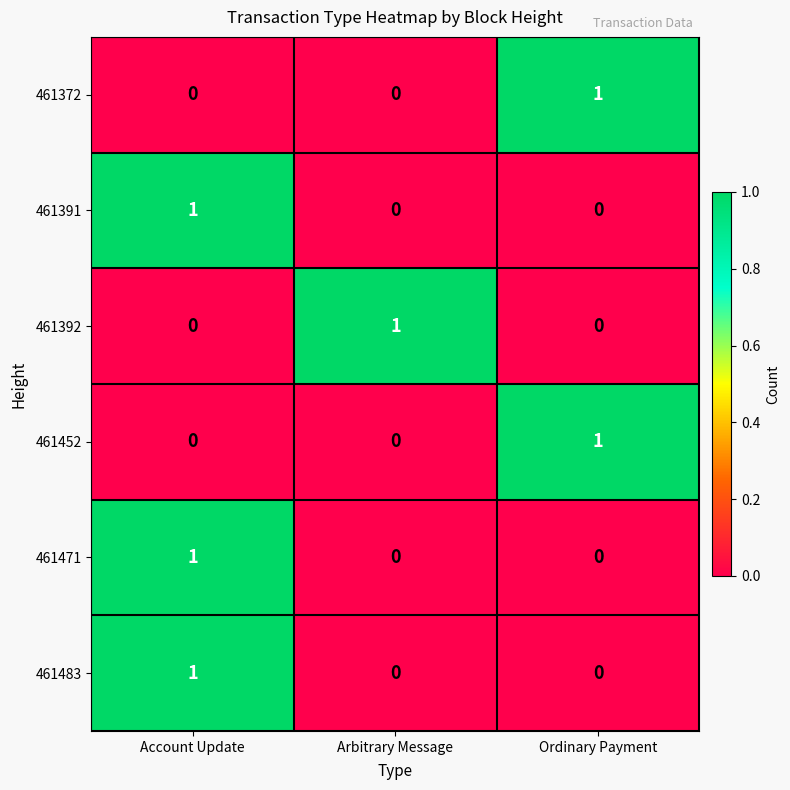

Count the number of data series in this chart.

6